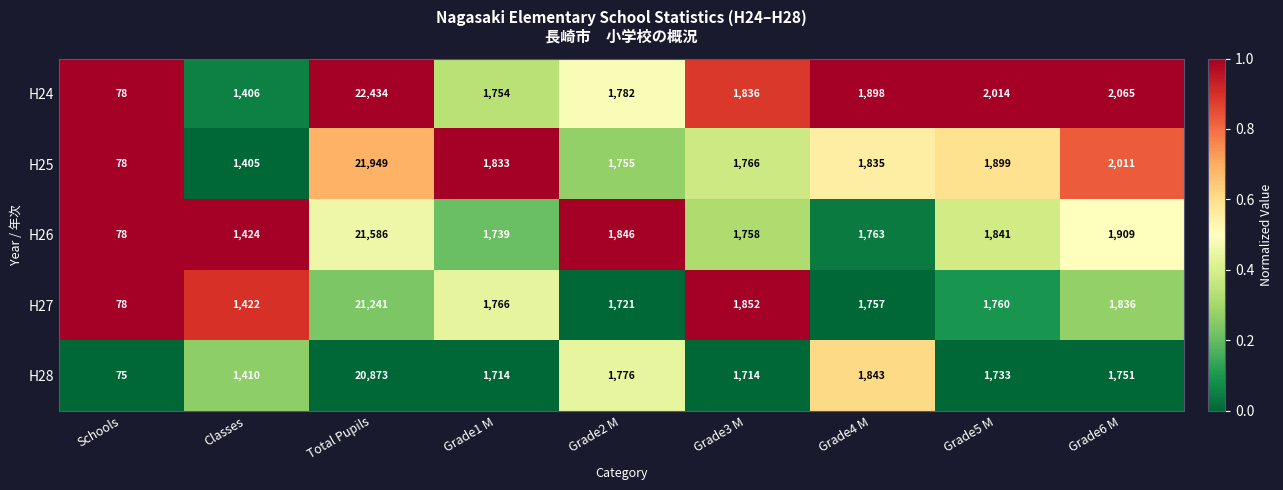

What is the minimum value shown in the chart?

75